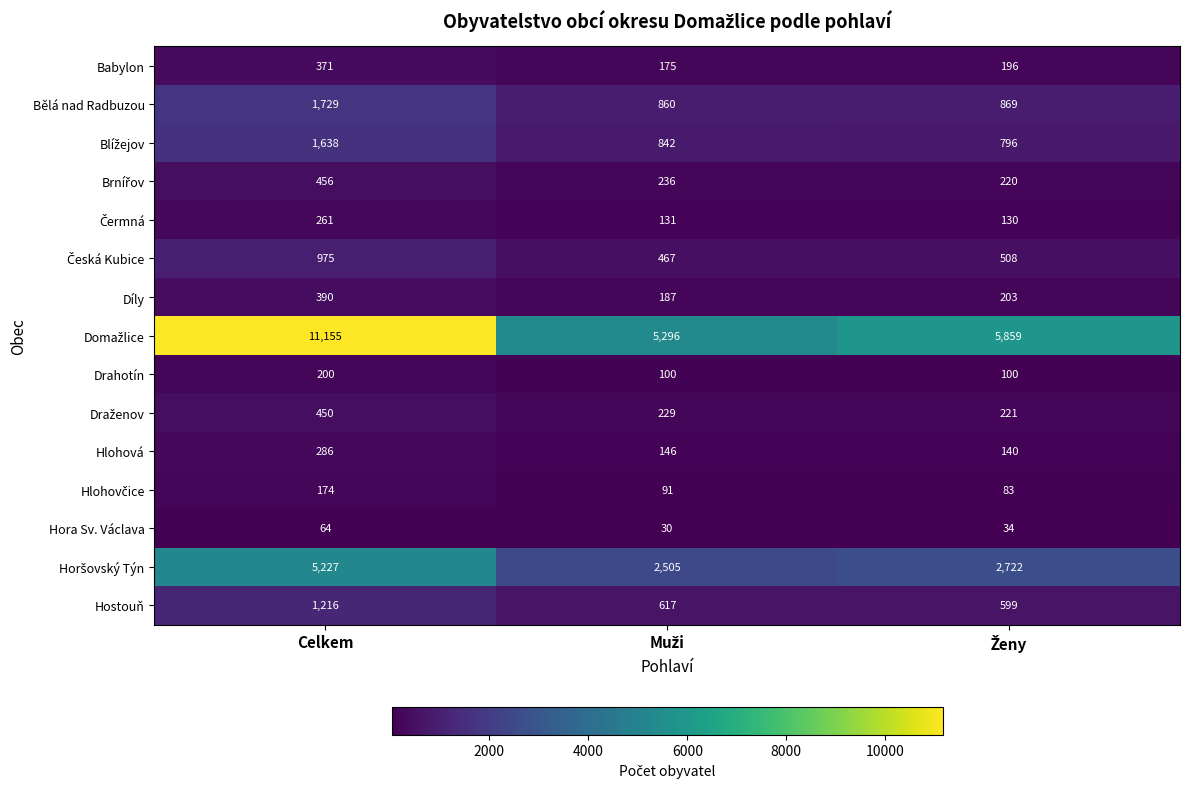

What is the difference between the second highest and minimum values in the Hora Sv. Václava series?

4